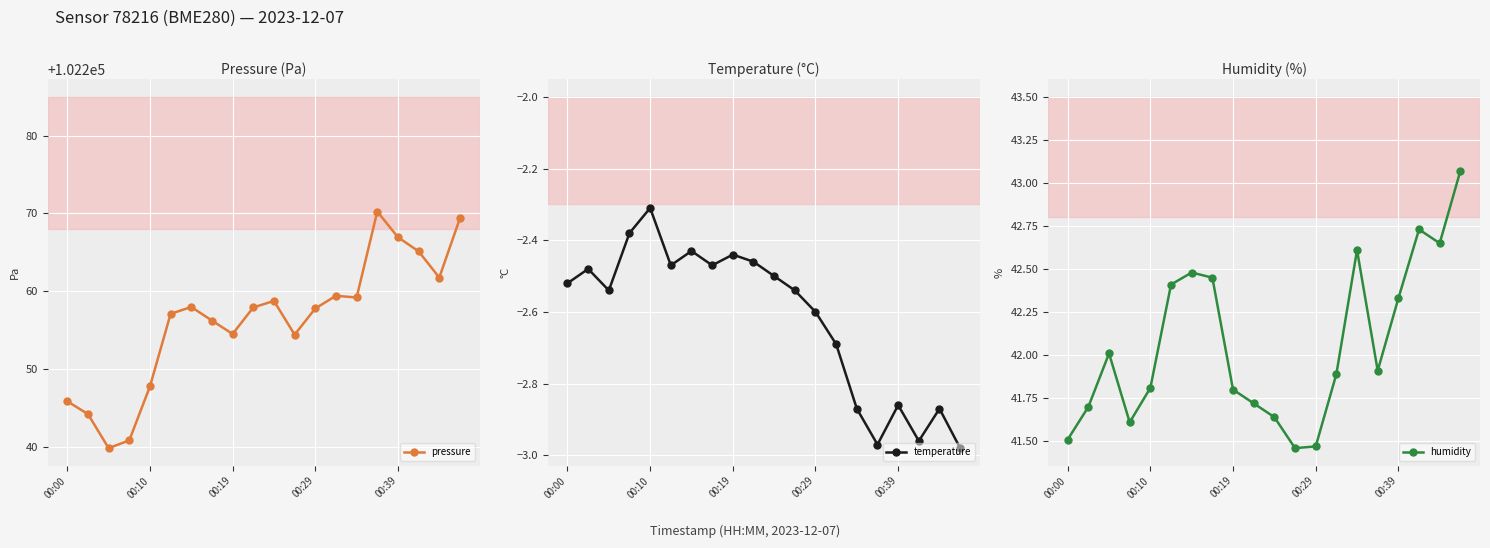

At which label is temperature closest to -2?

00:10